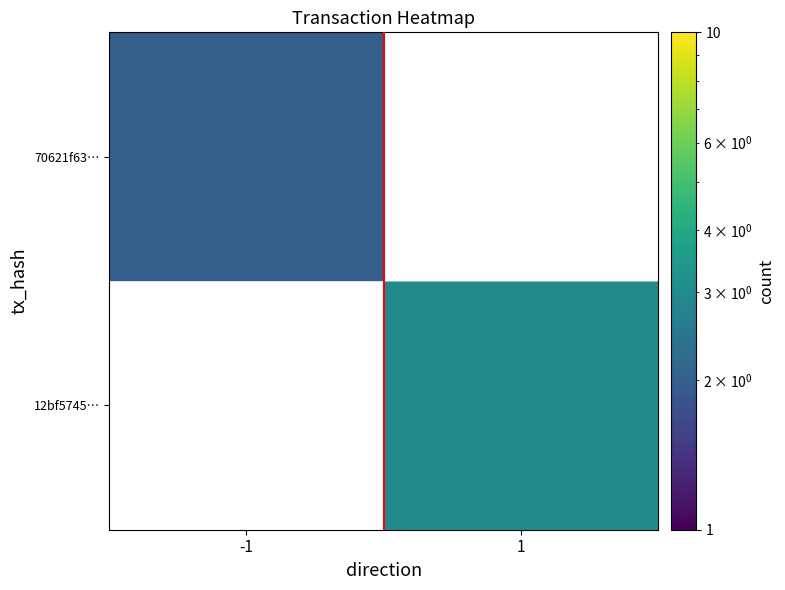

The value of 70621f63… at -1 is 2.0. True or false?

True